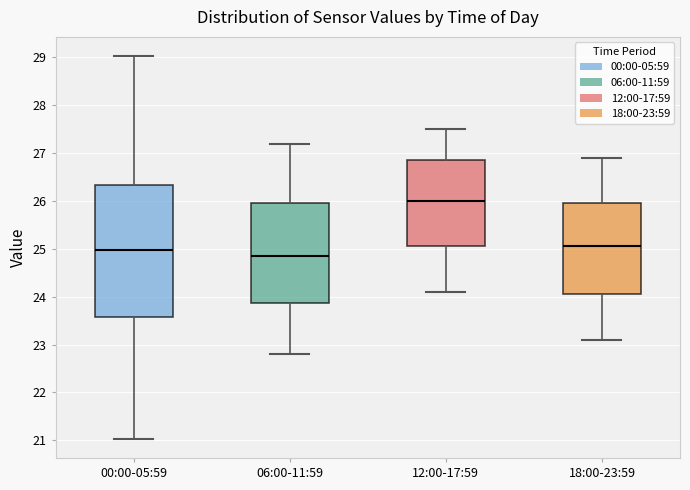

Reading left to right, read every box against the y-axis: the position of its median line, the range the box covers, and the ends of its whiskers. The values are not printed on the chart, so give them approximately, as read against the axis.

00:00-05:59: median 25.0, box 23.6 to 26.3, whiskers 21.0 to 29.0
06:00-11:59: median 24.9, box 23.9 to 26.0, whiskers 22.8 to 27.2
12:00-17:59: median 26.0, box 25.1 to 26.9, whiskers 24.1 to 27.5
18:00-23:59: median 25.1, box 24.1 to 26.0, whiskers 23.1 to 26.9